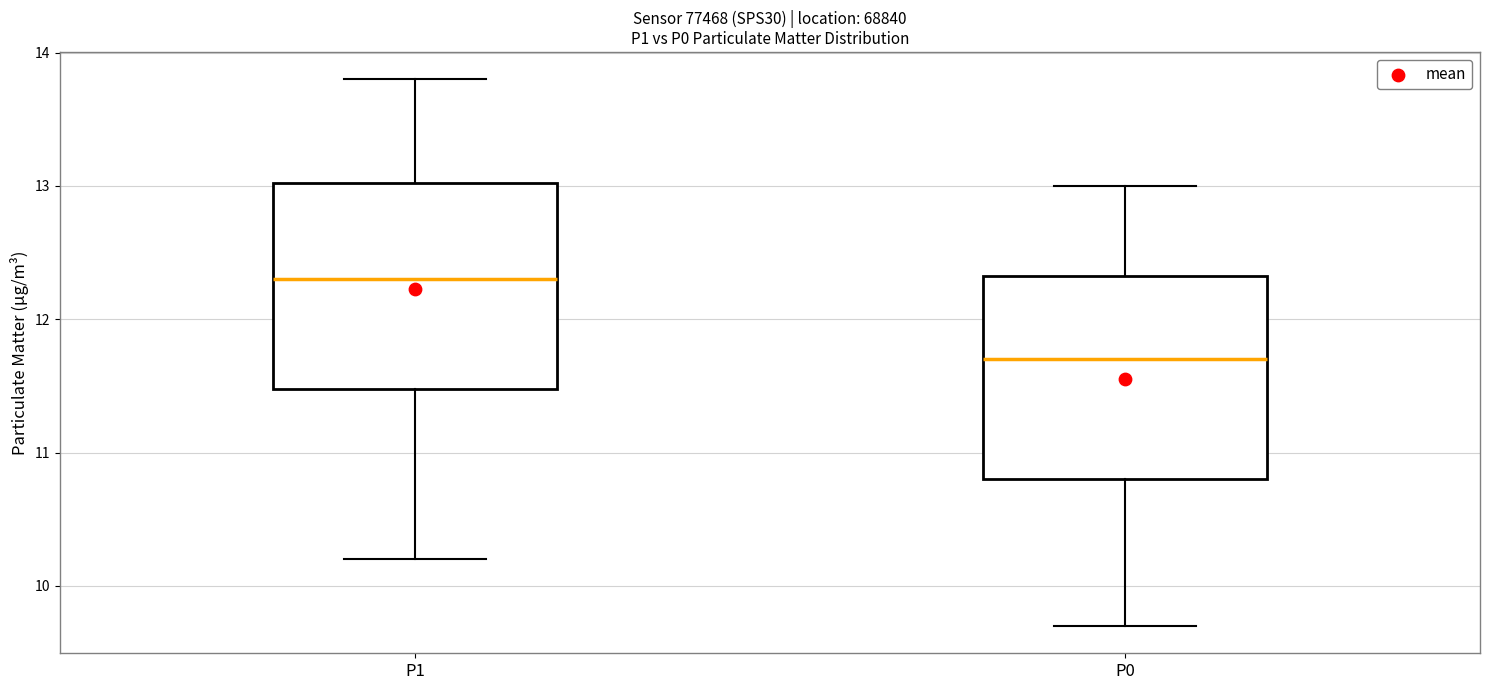

Reading left to right, transcribe this box plot: for each box, give where its median line is, the range the box spans, and where its two whiskers end, as read against the y-axis. The values are not printed on the chart, so give them approximately, as read against the axis.

P1: median 12.3, box 11.5 to 13.0, whiskers 10.2 to 13.8
P0: median 11.7, box 10.8 to 12.3, whiskers 9.7 to 13.0